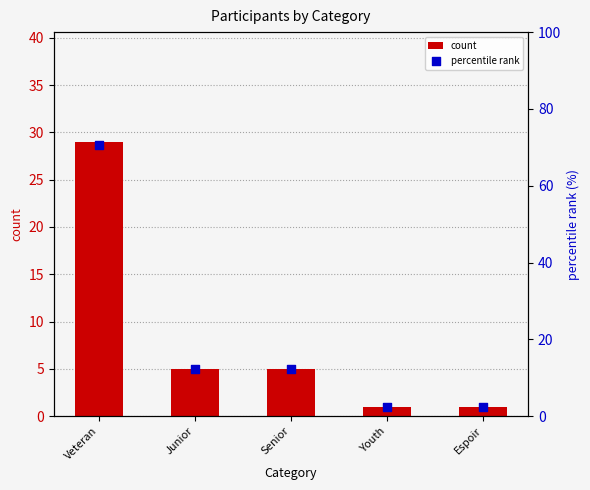

What is the total value across all series at Senior?

17.2